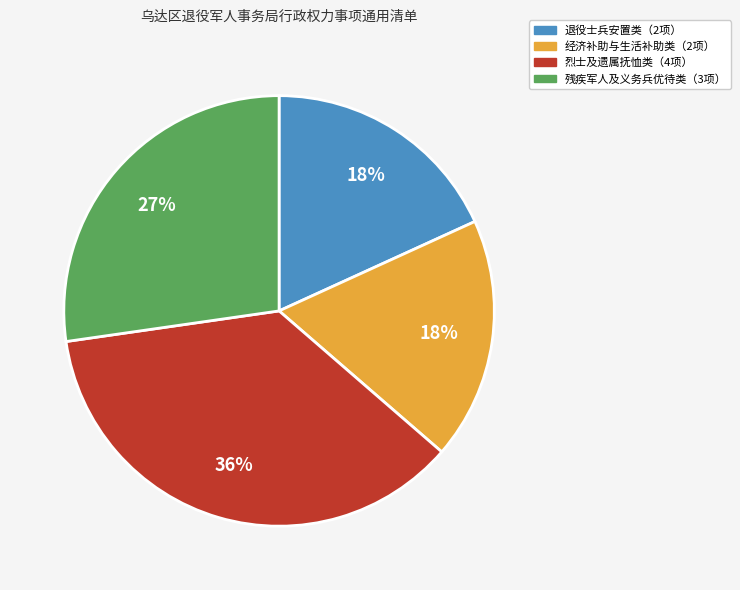

Is there a majority slice in this chart?

No